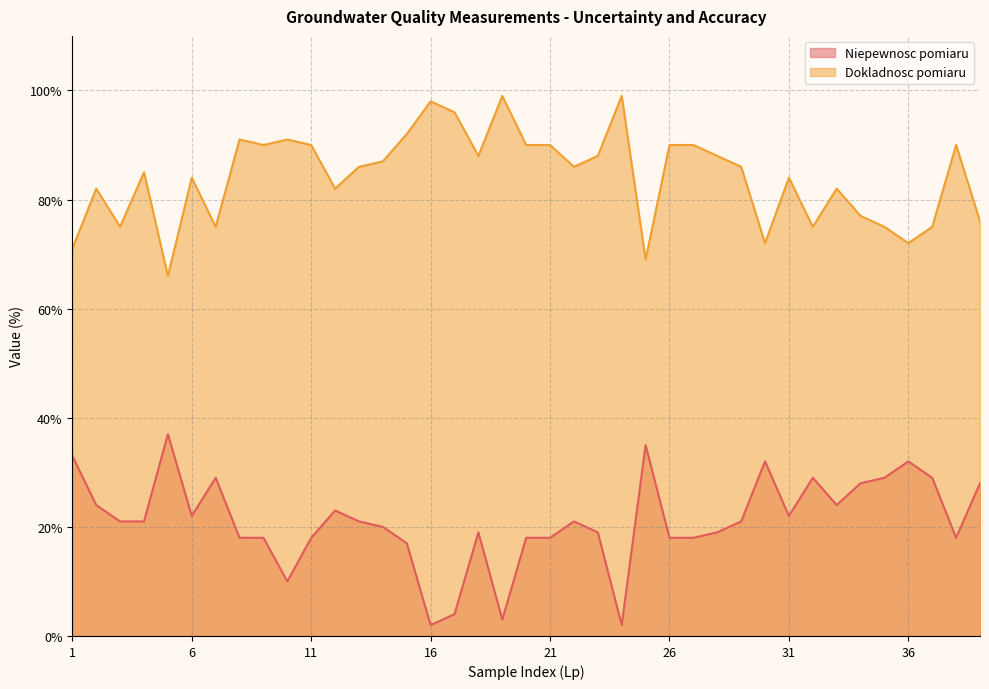

True or false: Dokladnosc pomiaru and Niepewnosc pomiaru intersect in this chart.

False